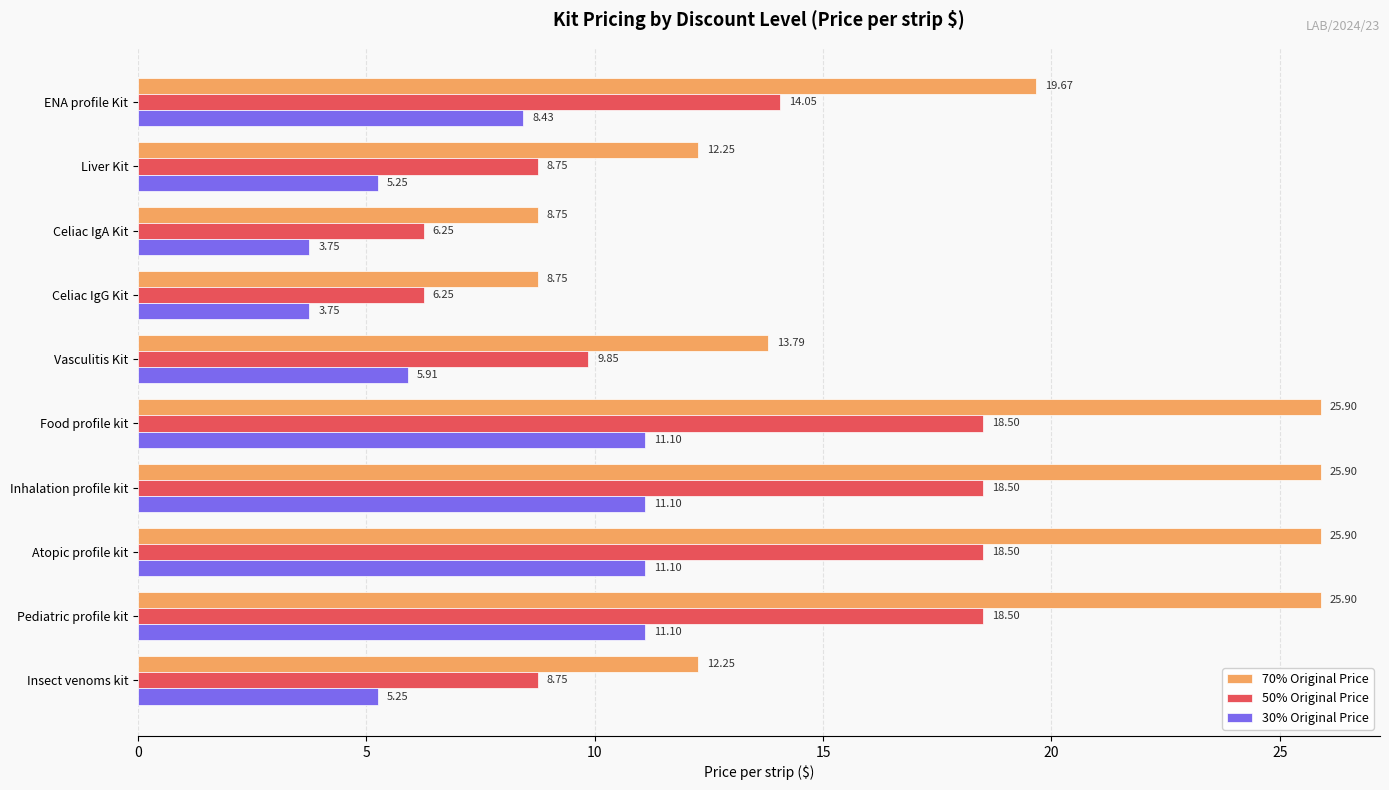

List the series in order of their peak value, lowest first.

30% Original Price, 50% Original Price, 70% Original Price